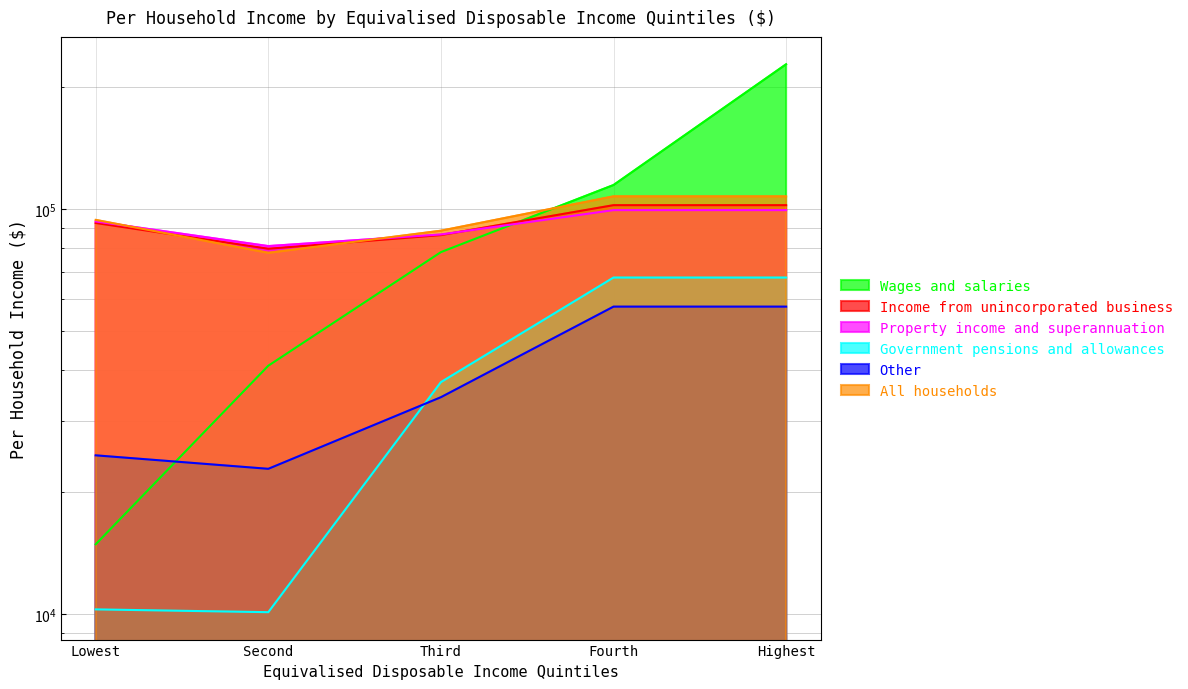

At which label is Government pensions and allowances closest to 38936?

Third